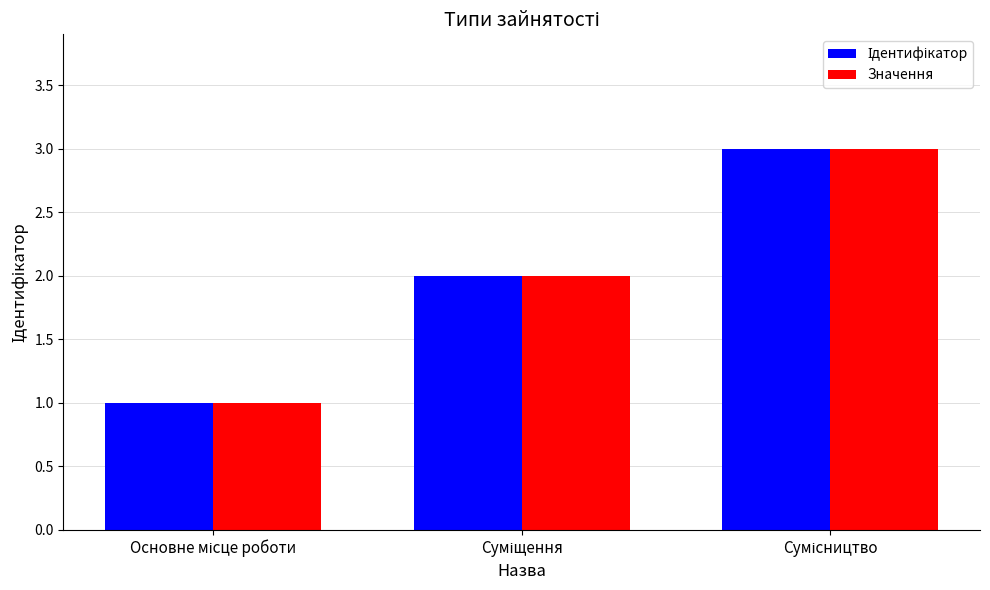

What is the lowest value of the Значення series?

1